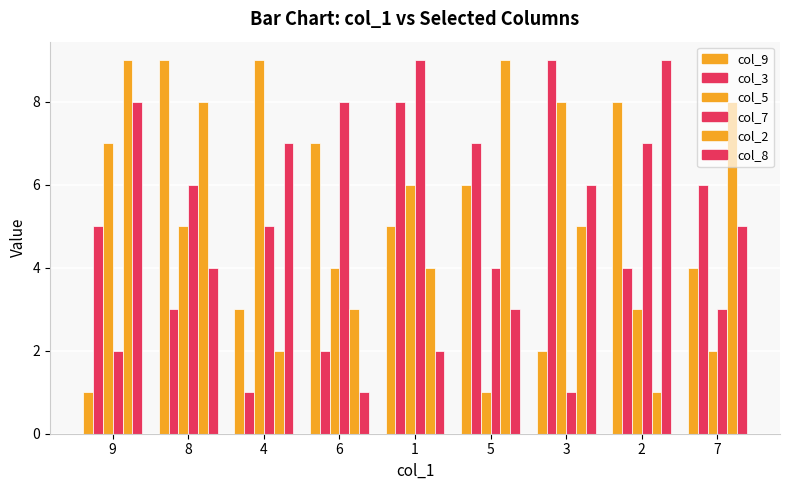

How many groups of bars are there?

9